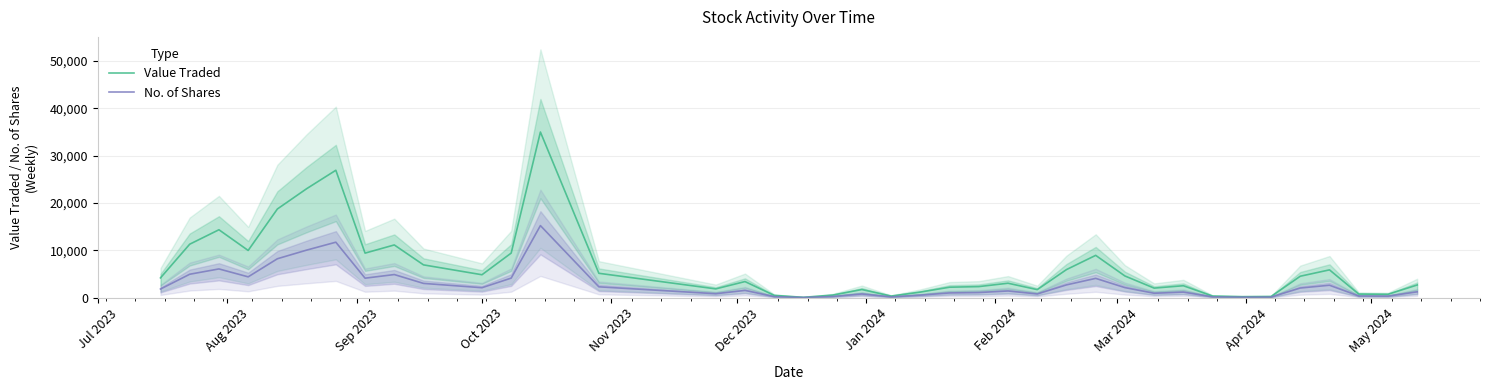

What is the maximum value for Value Traded?

34995